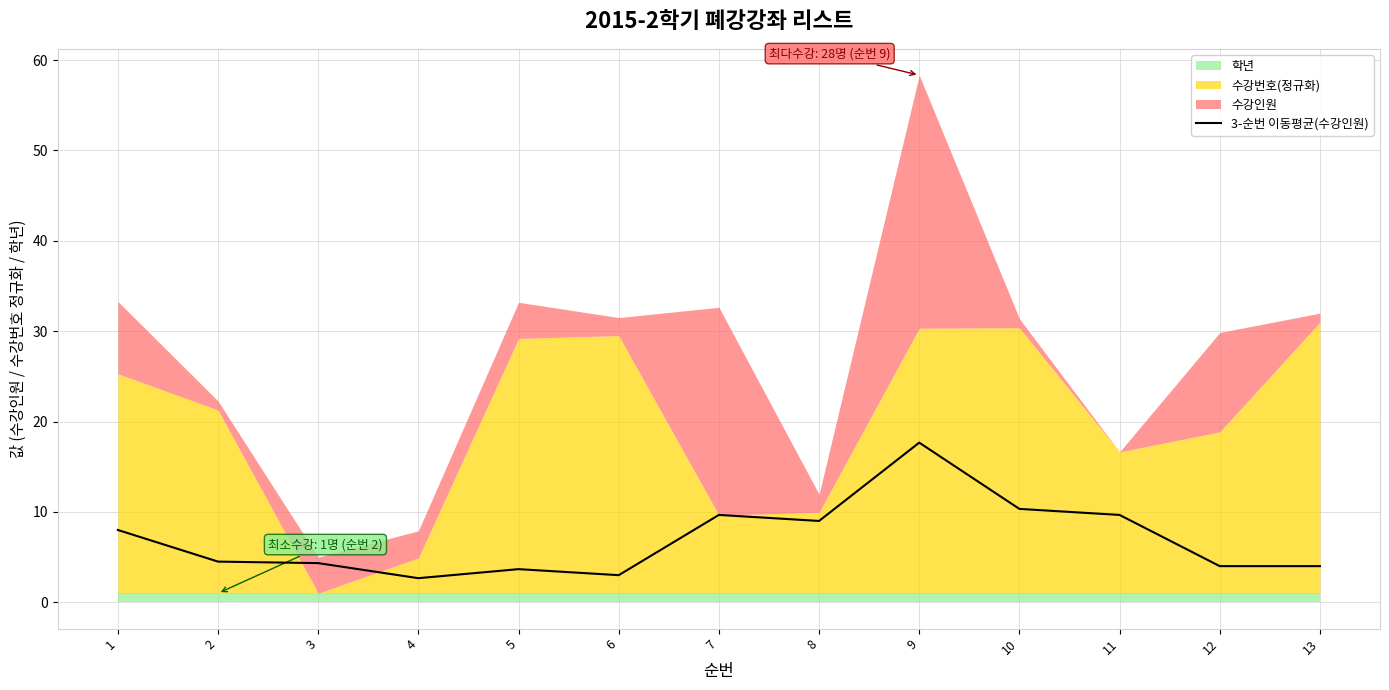

At which category does the data reach its first local valley?

4